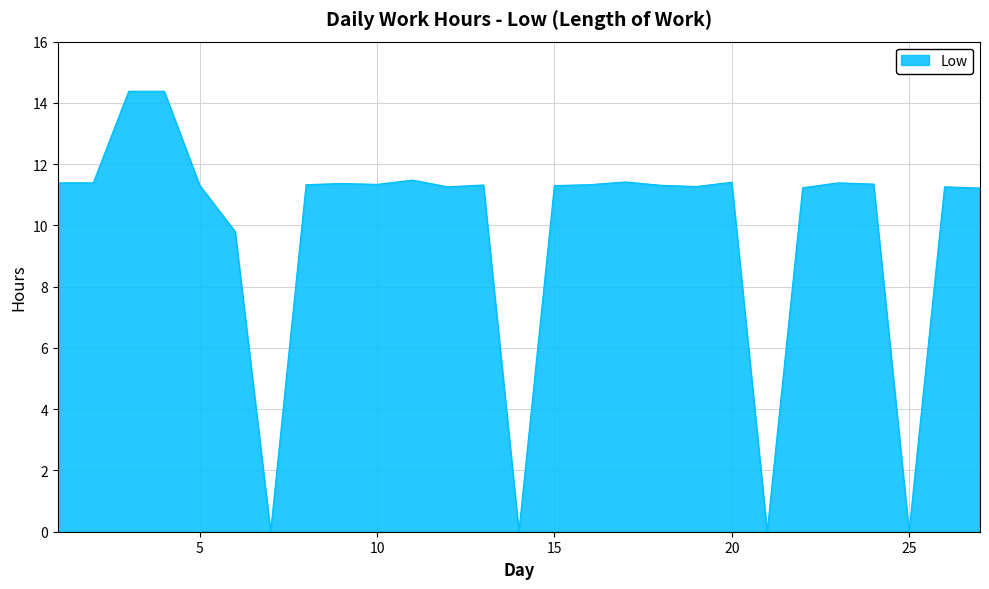

What is the difference between the maximum and minimum values?

14.4